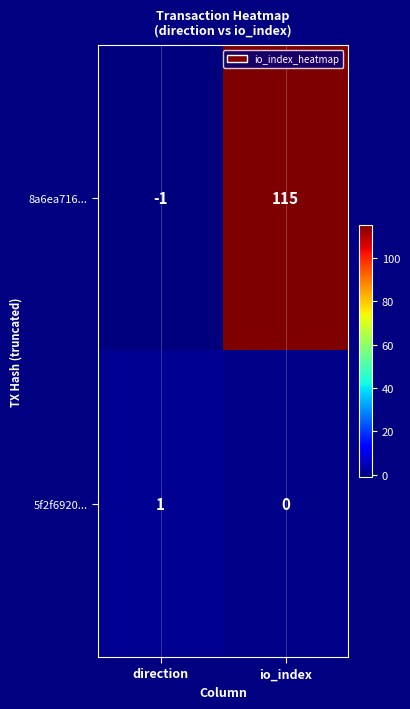

At which category does the chart reach its peak across all series?

io_index